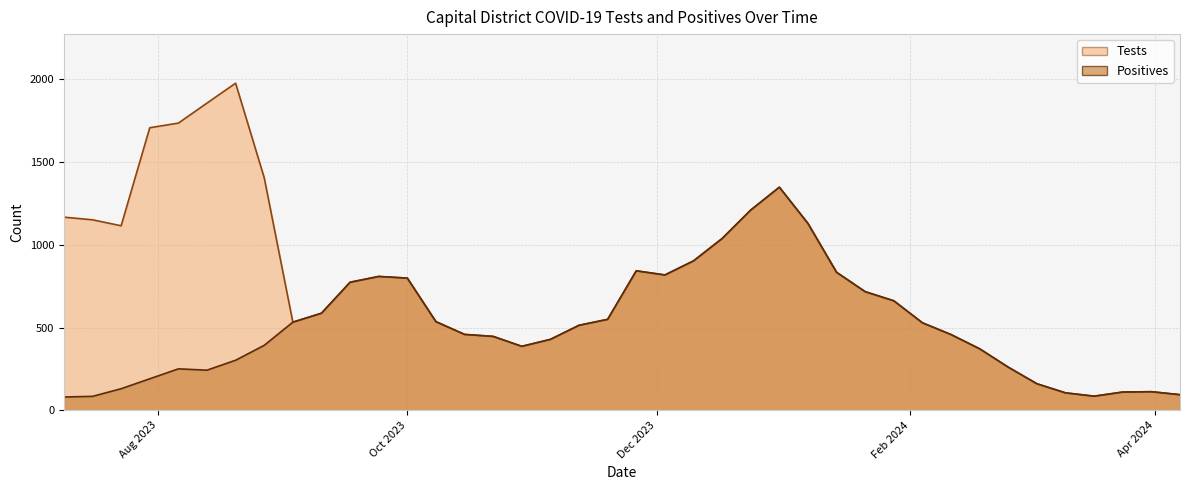

True or false: Tests has a value of 587 at 9/10/2023.

True